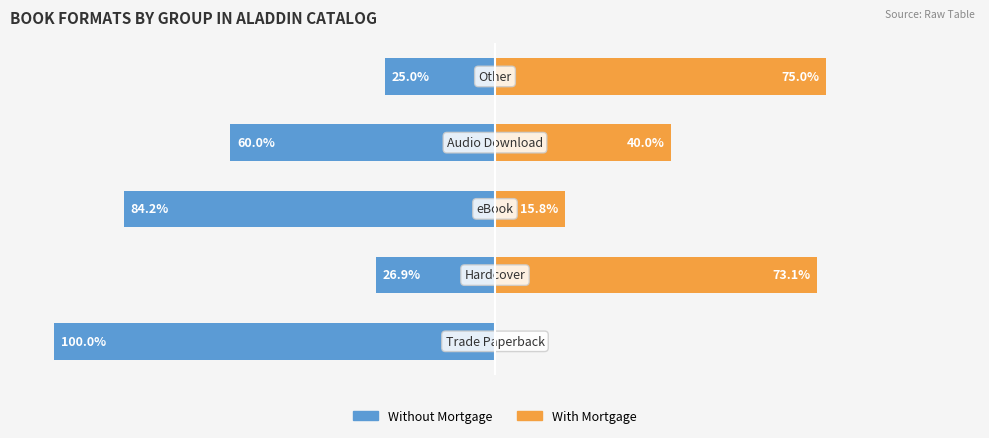

How many values in With Mortgage are above zero?

4